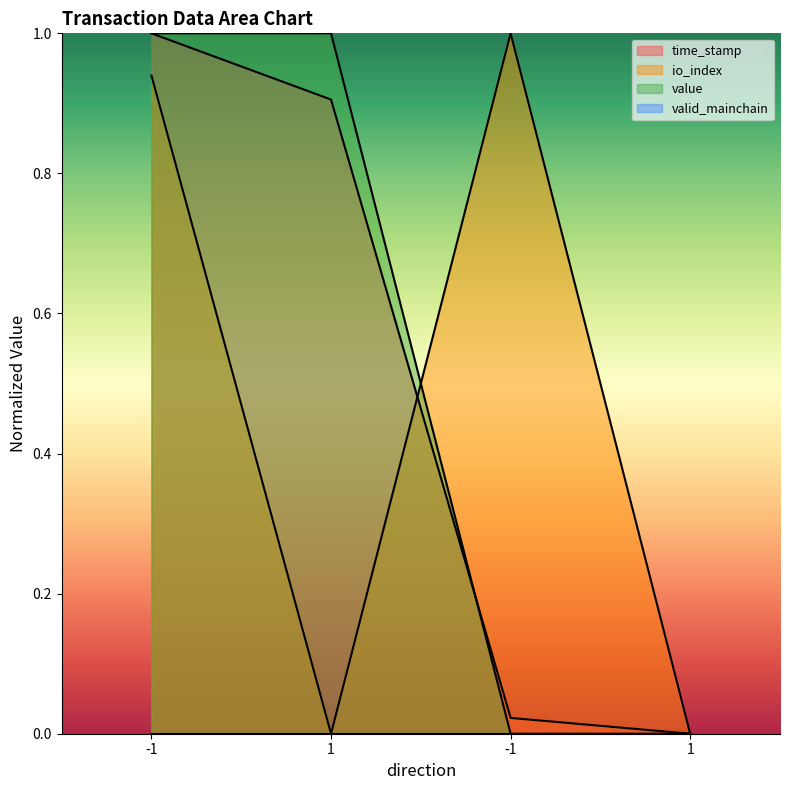

The time_stamp series shows 0.0 at 1. True or false?

True